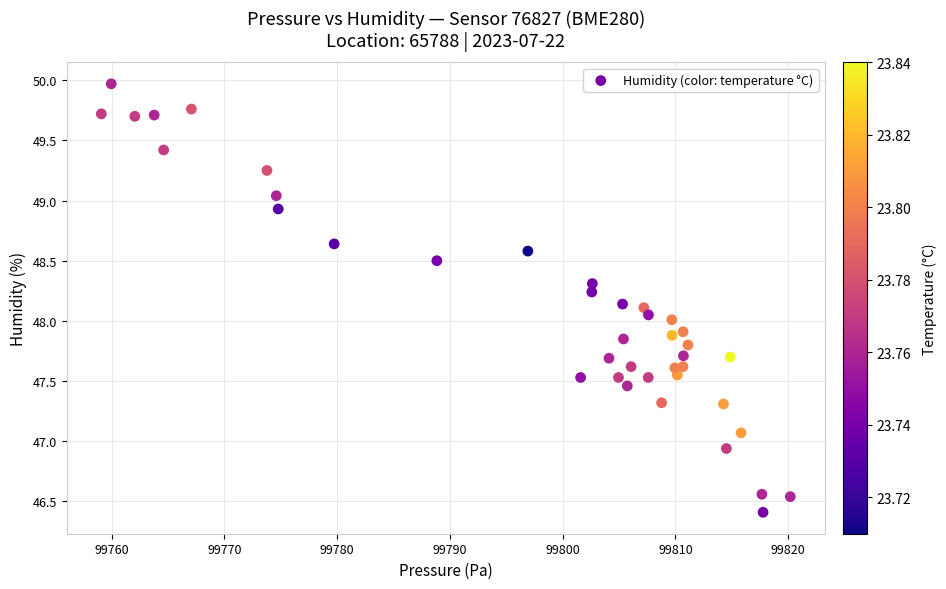

What is the range of X values (max minus min)?

61.1